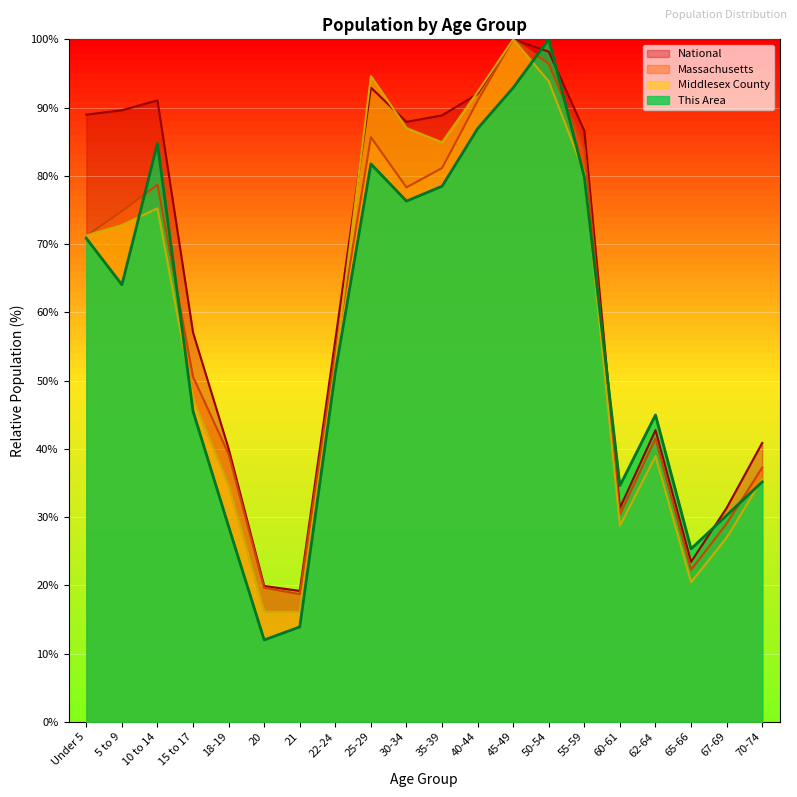

How many lines are shown in the chart?

4